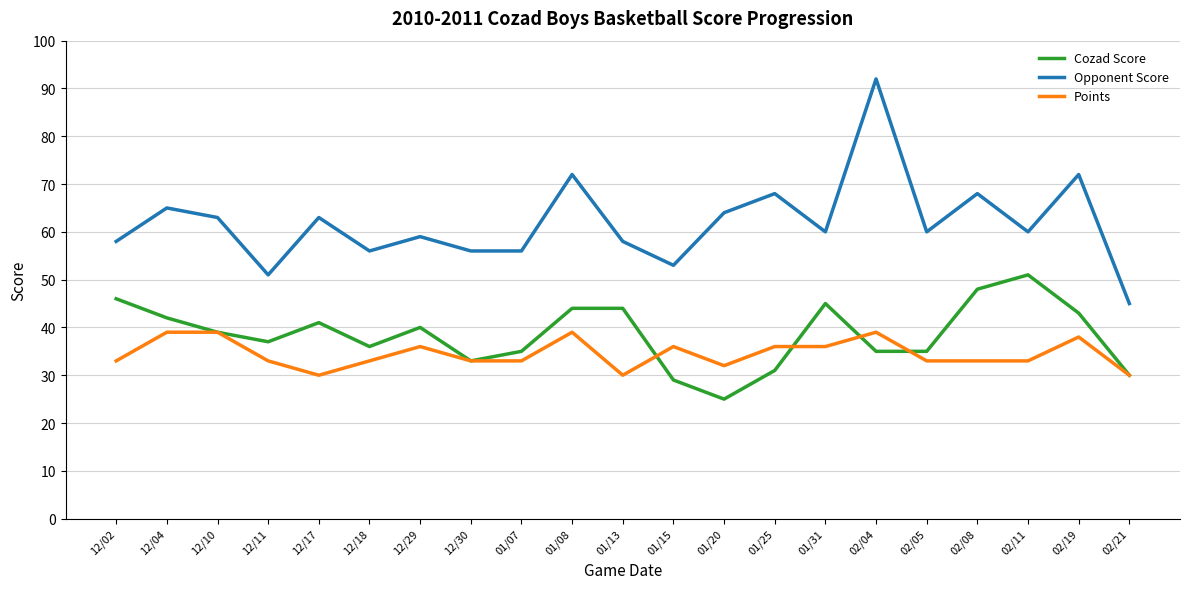

What is the average value of the Cozad Score series?

39